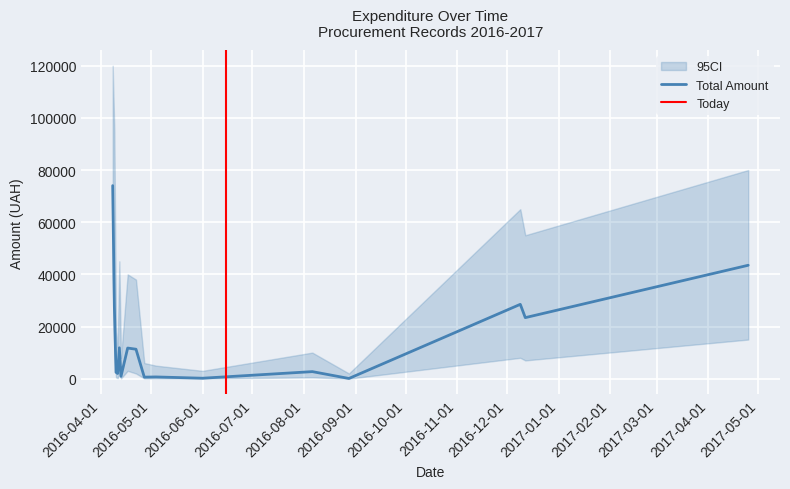

What is the difference between the maximum and minimum values?

73945.3